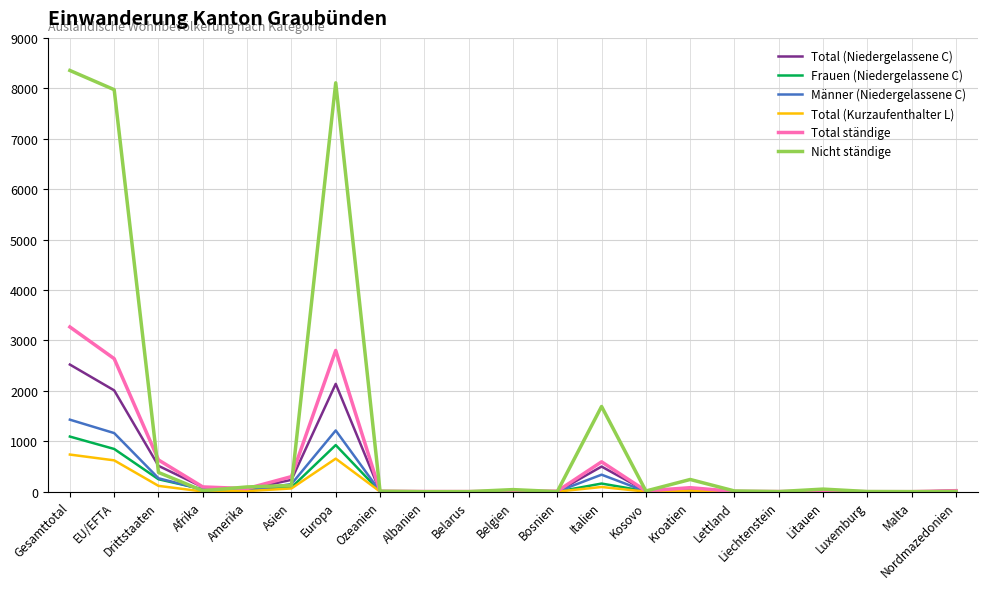

The value of Total (Kurzaufenthalter L) at Nordmazedonien is 0. True or false?

True